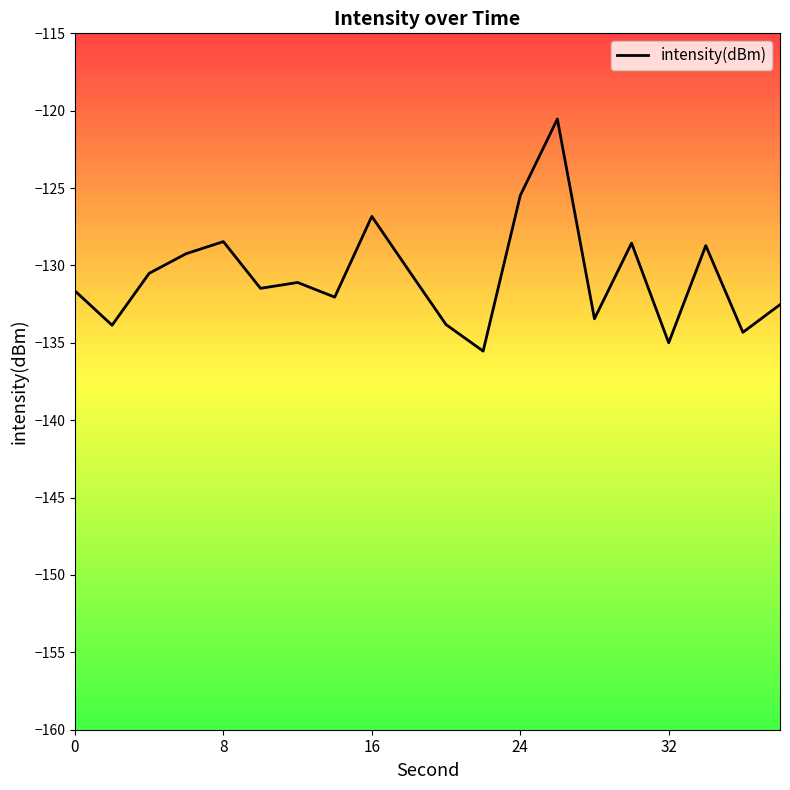

What is the maximum value shown in the chart?

-120.5